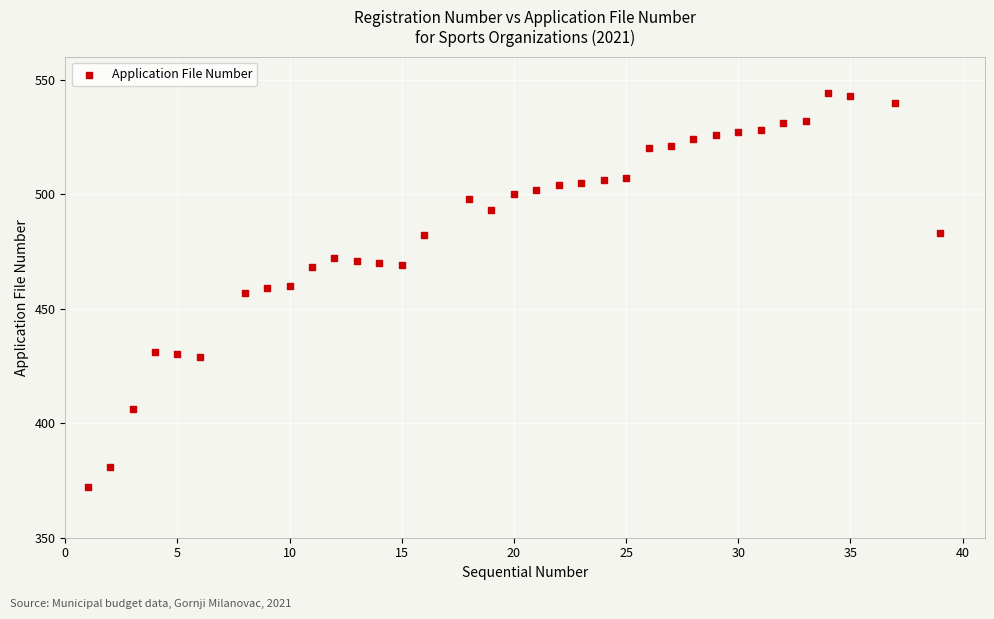

What is the range of X values (max minus min)?

38